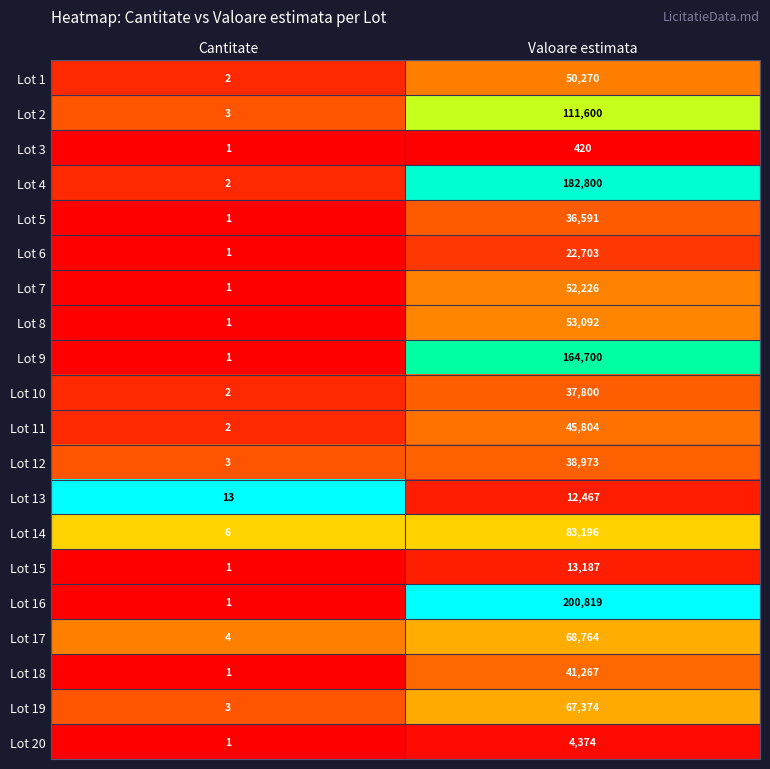

What is the spread (max minus min) of values at Cantitate?

12